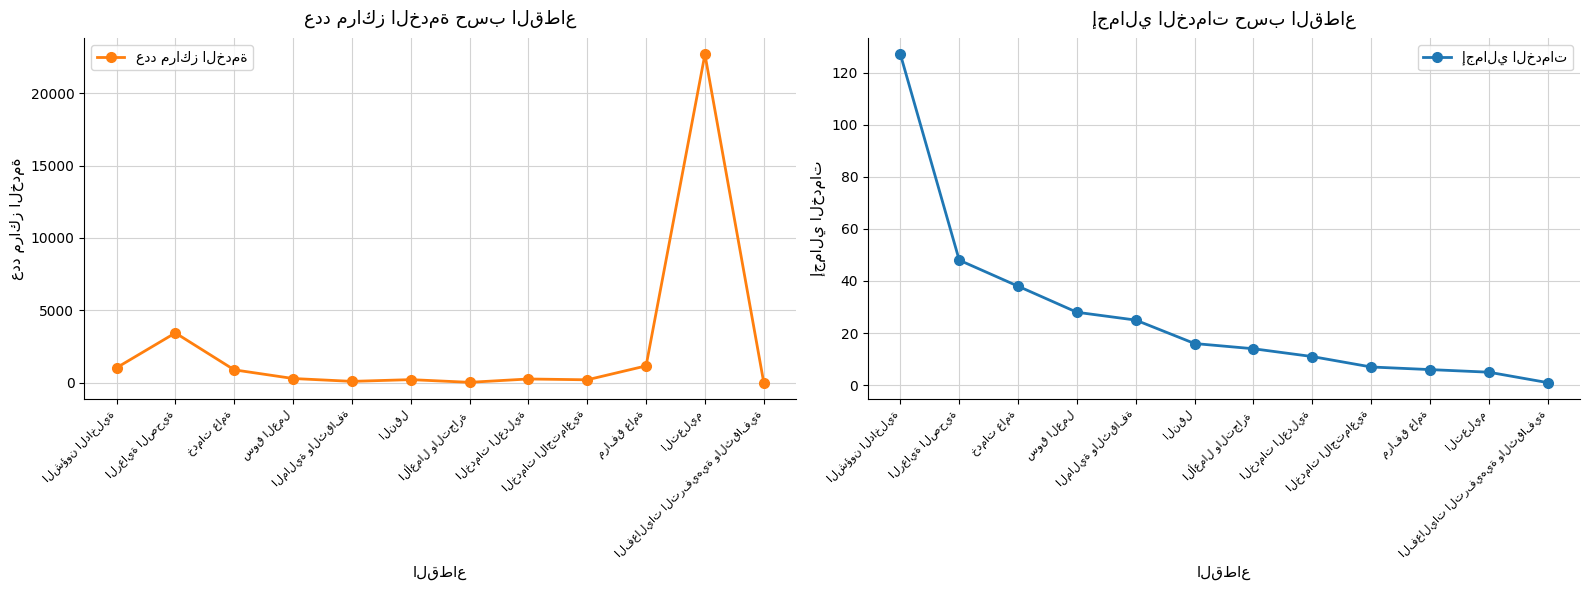

What is the label of the 9th point from the right?

سوق العمل